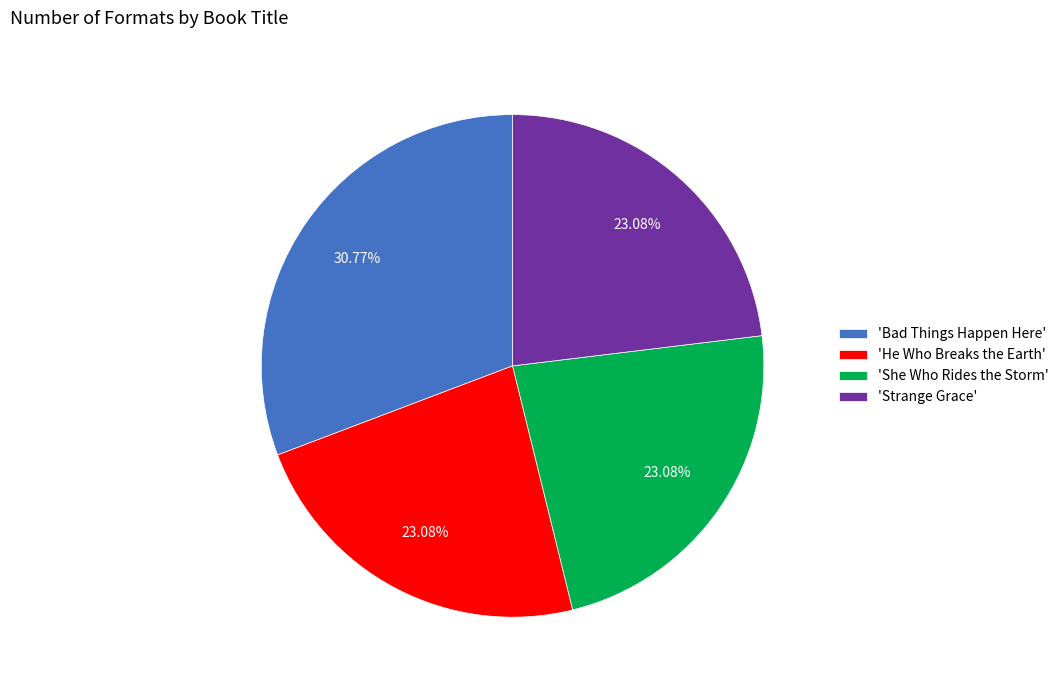

Does 'Bad Things Happen Here' represent more than half of the total?

No